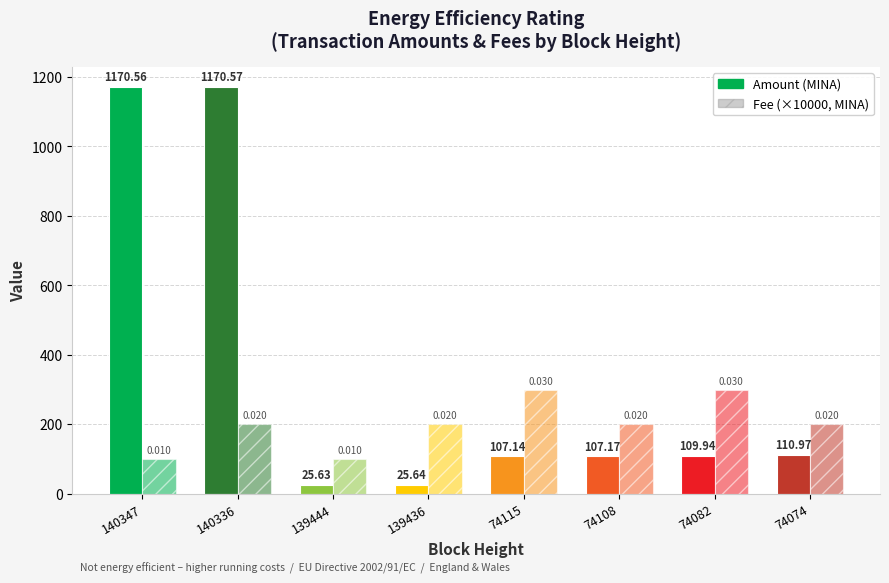

How many categories are shown in the chart?

8